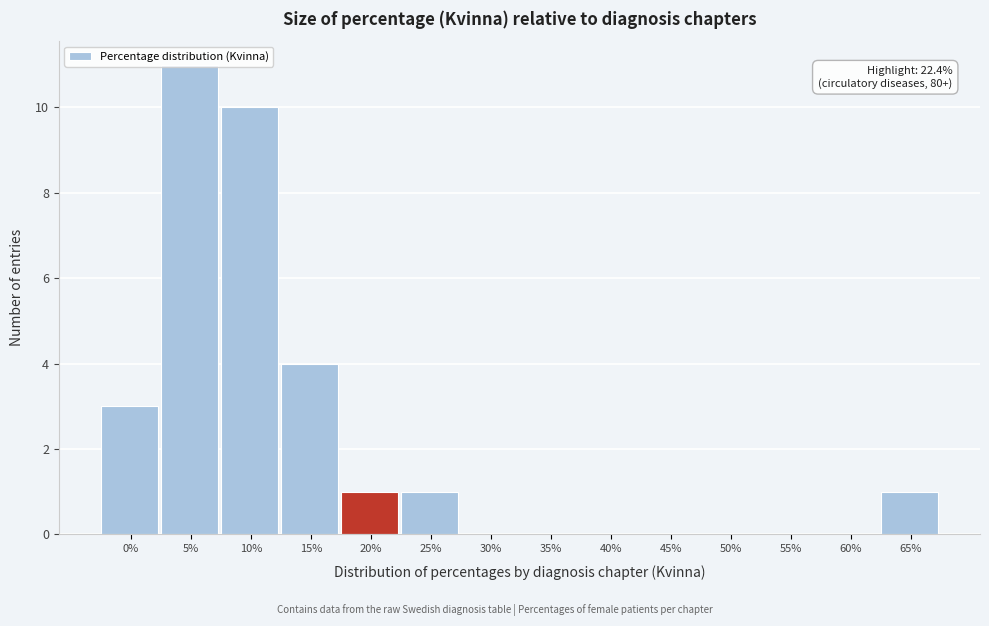

The chart shows a value of 5 at 55%. True or false?

False